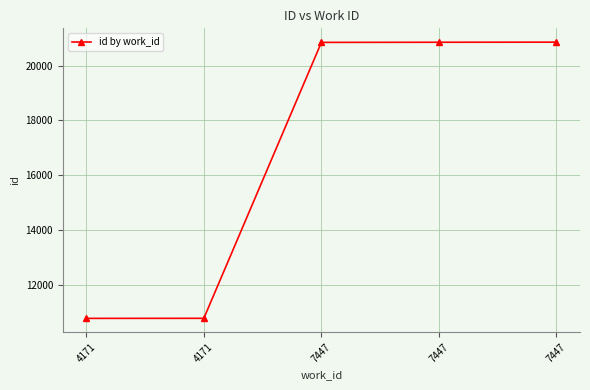

List the labels in order of value, smallest first.

4171, 4171, 7447, 7447, 7447